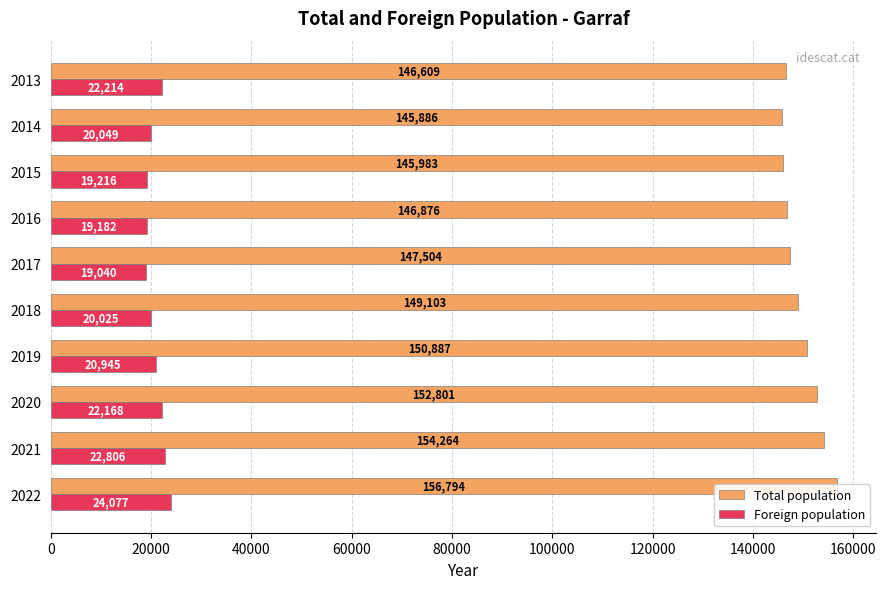

Which series has the widest spread of values?

Total population